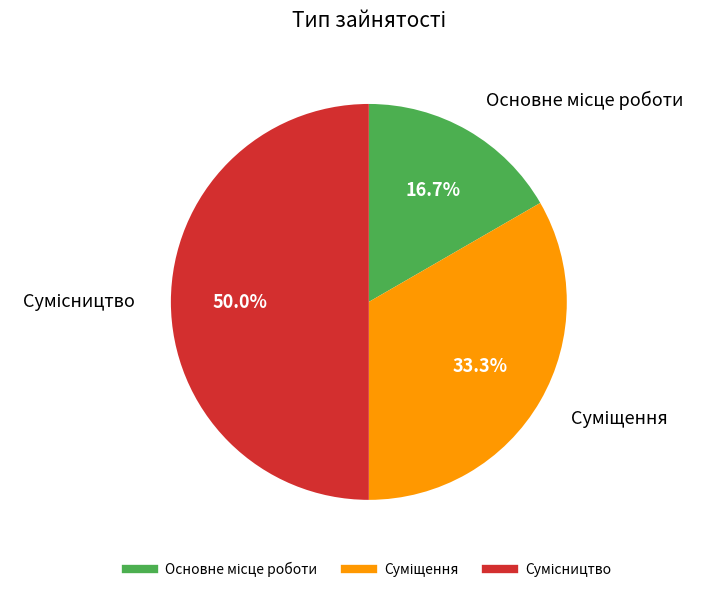

What is the change in value from Основне місце роботи to Суміщення?

+1